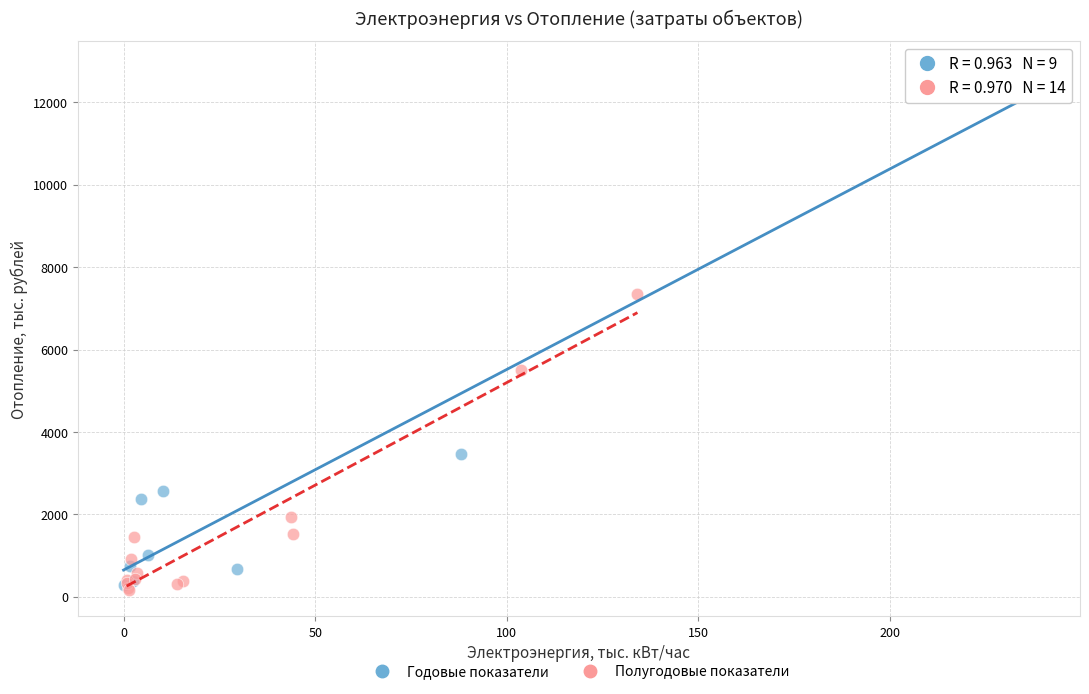

Which series has the largest Y range (max minus min)?

Годовые показатели